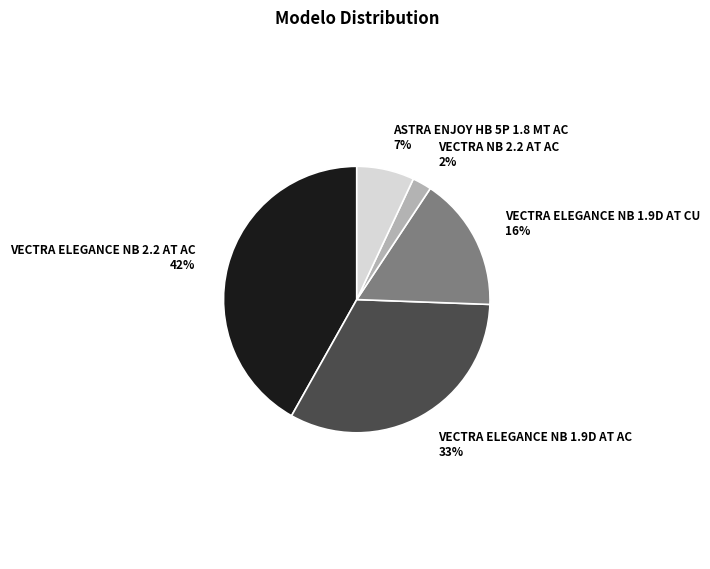

The ASTRA ENJOY HB 5P 1.8 MT AC slice represents 1% of the pie. True or false?

False